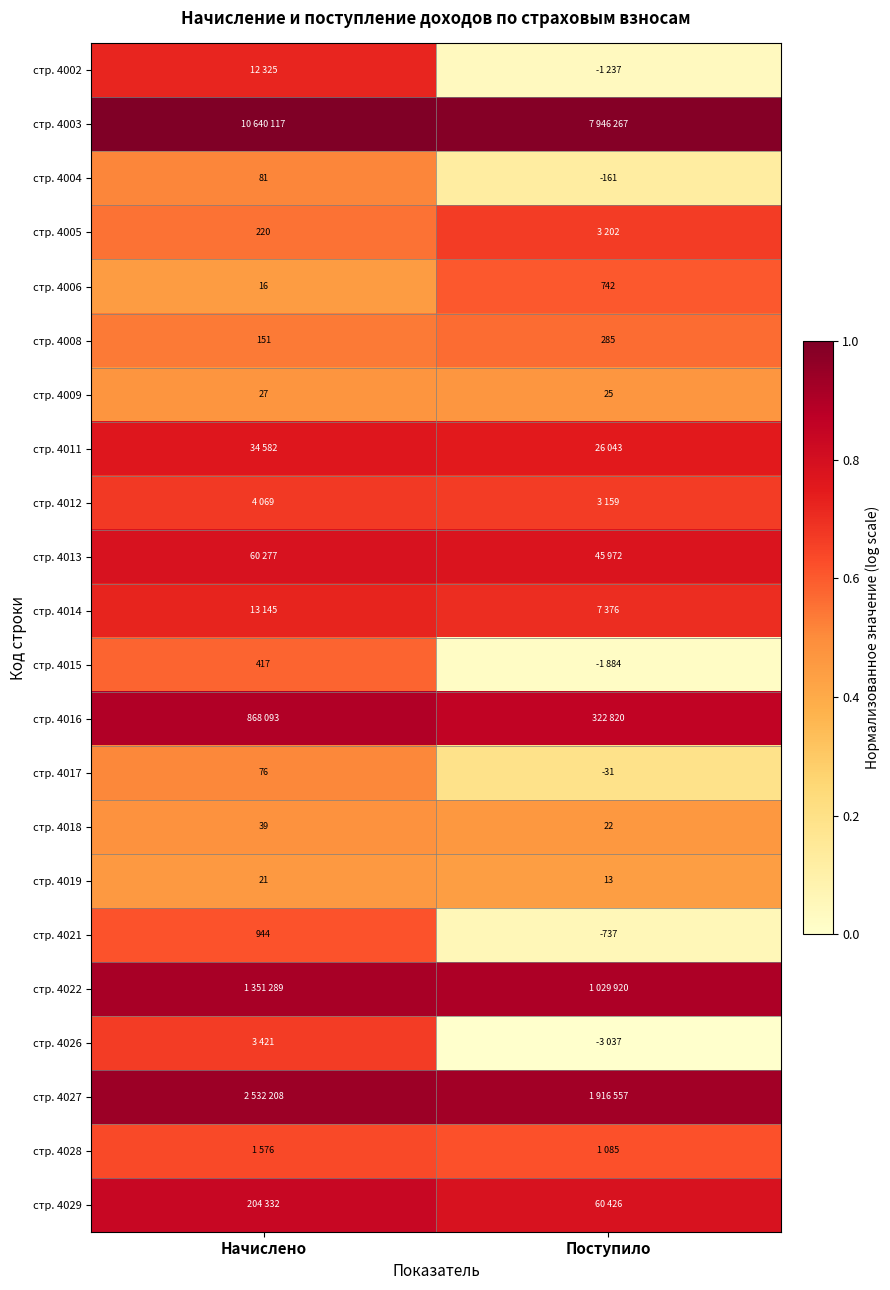

Where is стр. 4017 nearest to the value 22?

Поступило